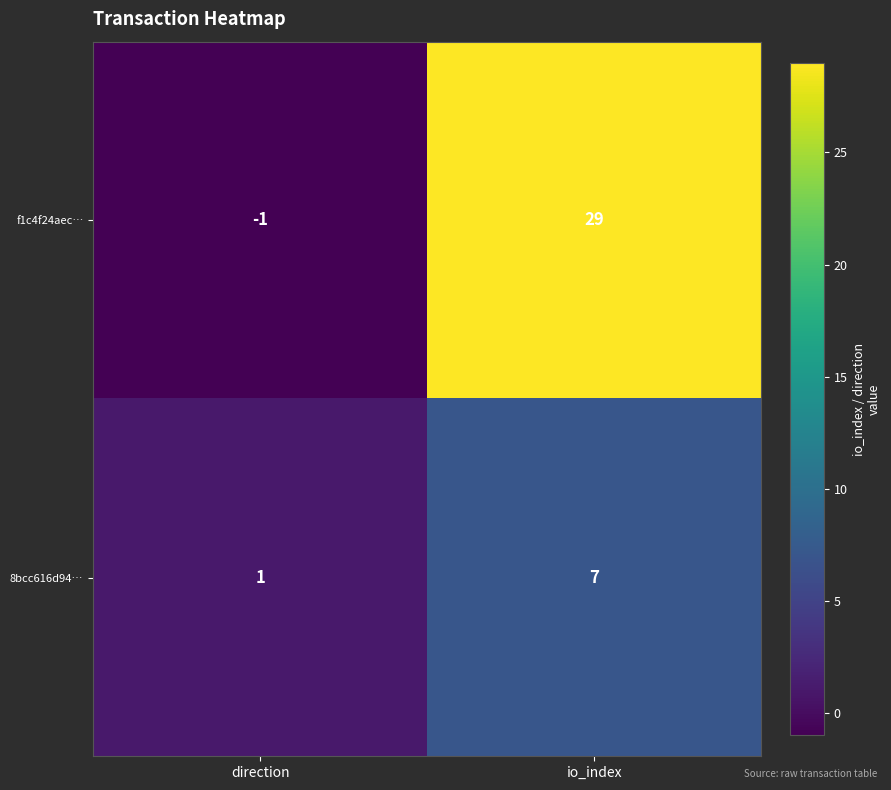

Rank the series by their maximum value, from highest to lowest.

f1c4f24aec…, 8bcc616d94…